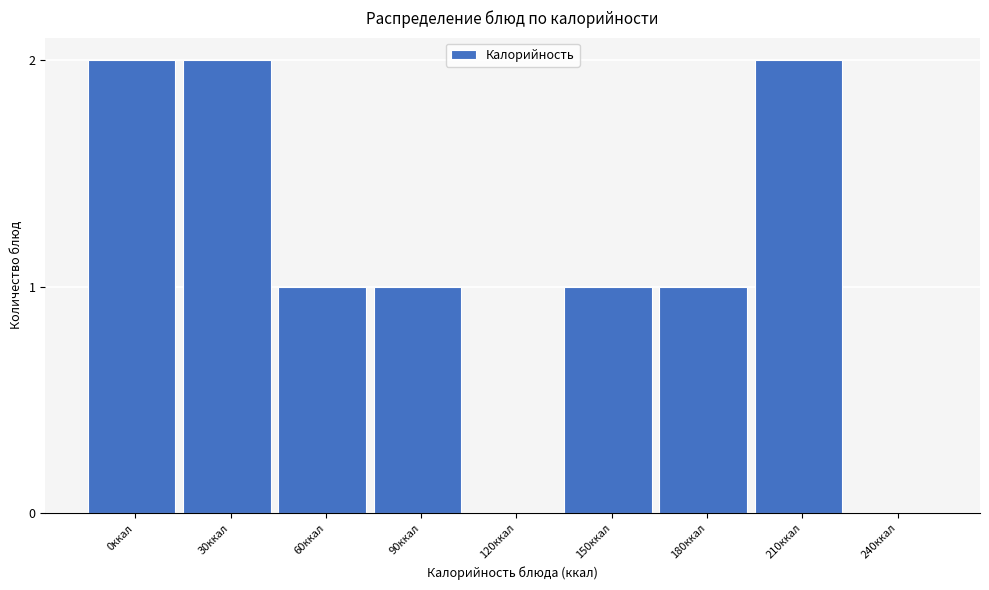

Reading left to right, extract all data points from this chart.

0ккал=2	30ккал=2	60ккал=1	90ккал=1	120ккал=0	150ккал=1	180ккал=1	210ккал=2	240ккал=0